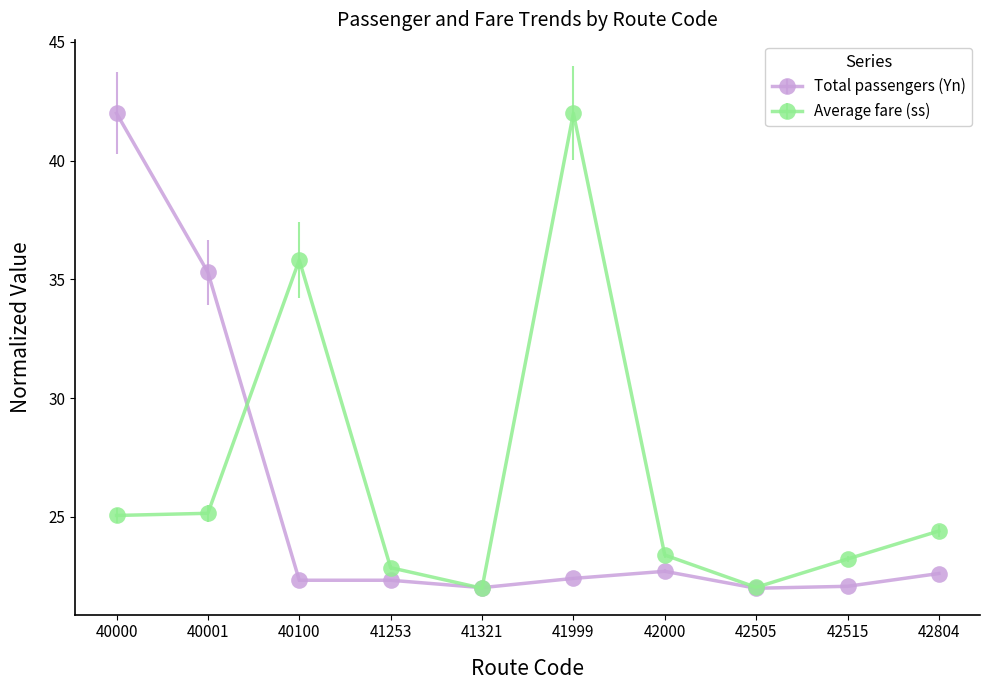

True or false: Average fare (ss) has more than 1 points higher than both neighbors.

True